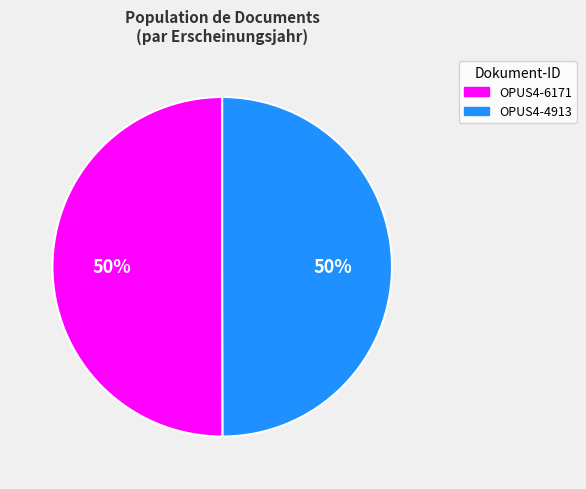

Do OPUS4-4913 and OPUS4-6171 together represent more than half of the pie?

Yes